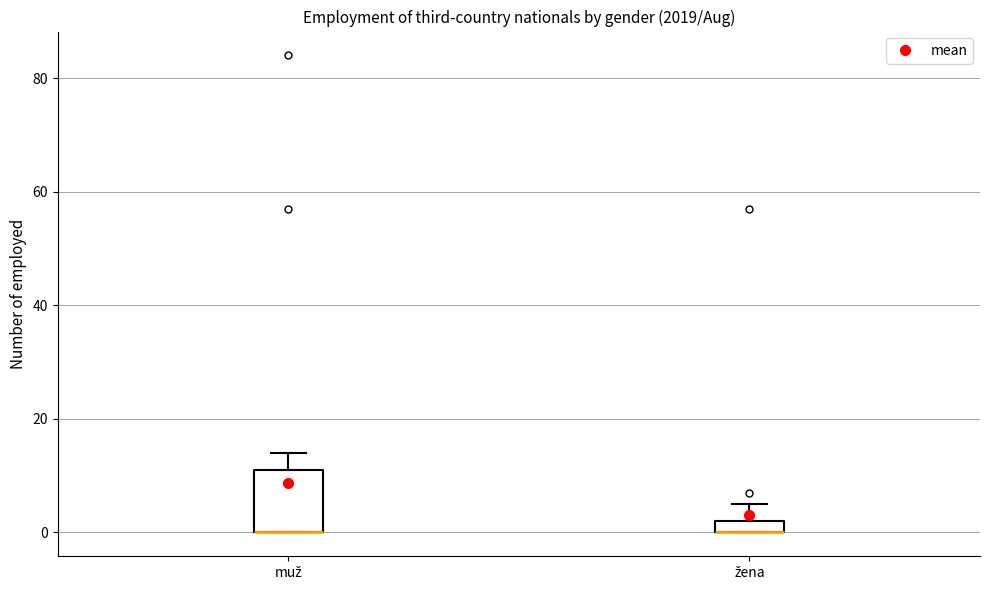

Comparing the boxes themselves (not the whiskers), which one is the tallest?

muž